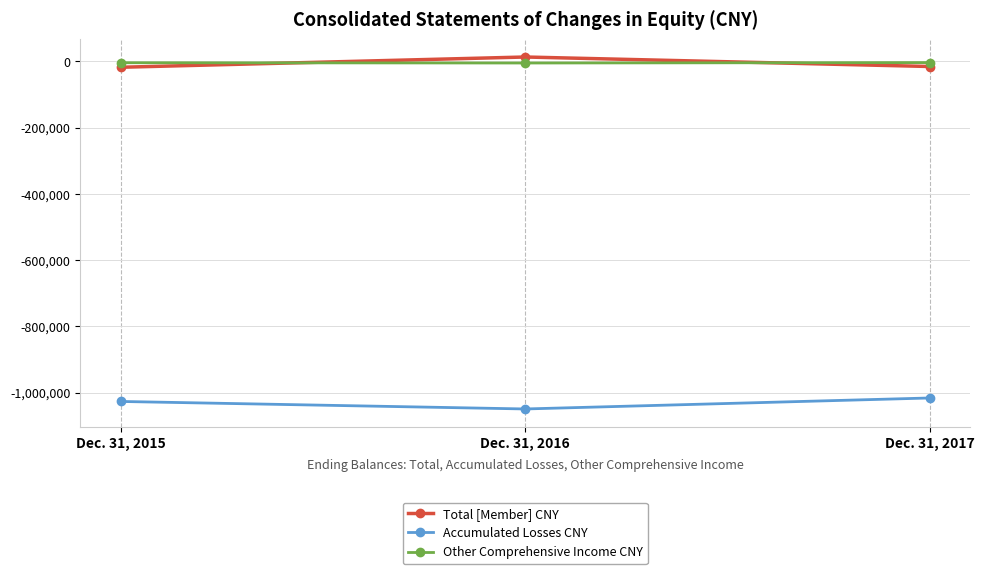

What is the difference between the maximum and minimum values in the Total [Member] CNY series?

30994